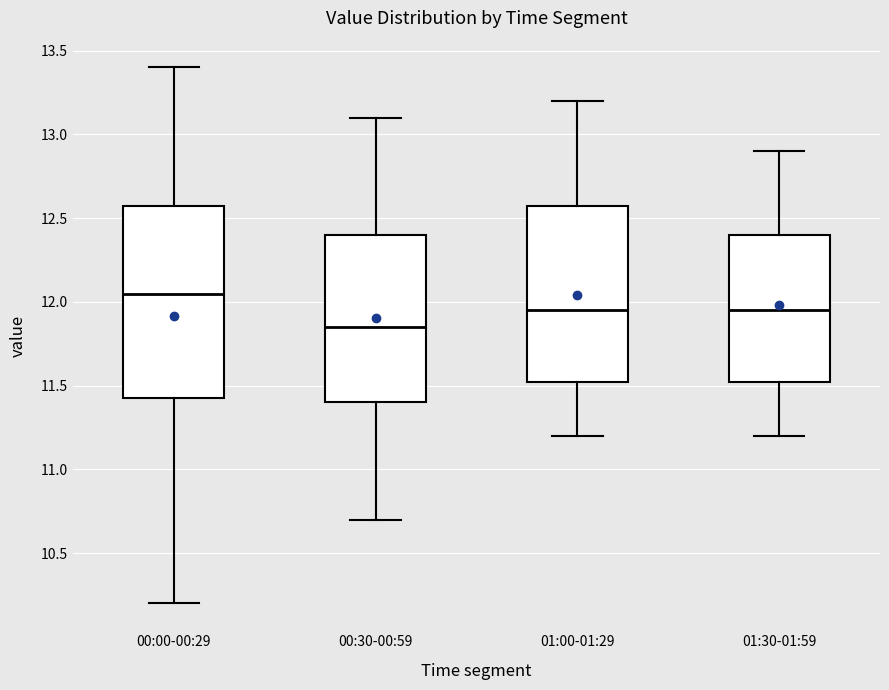

Reading left to right, transcribe this box plot: for each box, give where its median line is, the range the box spans, and where its two whiskers end, as read against the y-axis. The values are not printed on the chart, so give them approximately, as read against the axis.

00:00-00:29: median 12.05, box 11.45 to 12.60, whiskers 10.20 to 13.40
00:30-00:59: median 11.85, box 11.40 to 12.40, whiskers 10.70 to 13.10
01:00-01:29: median 11.95, box 11.55 to 12.60, whiskers 11.20 to 13.20
01:30-01:59: median 11.95, box 11.55 to 12.40, whiskers 11.20 to 12.90